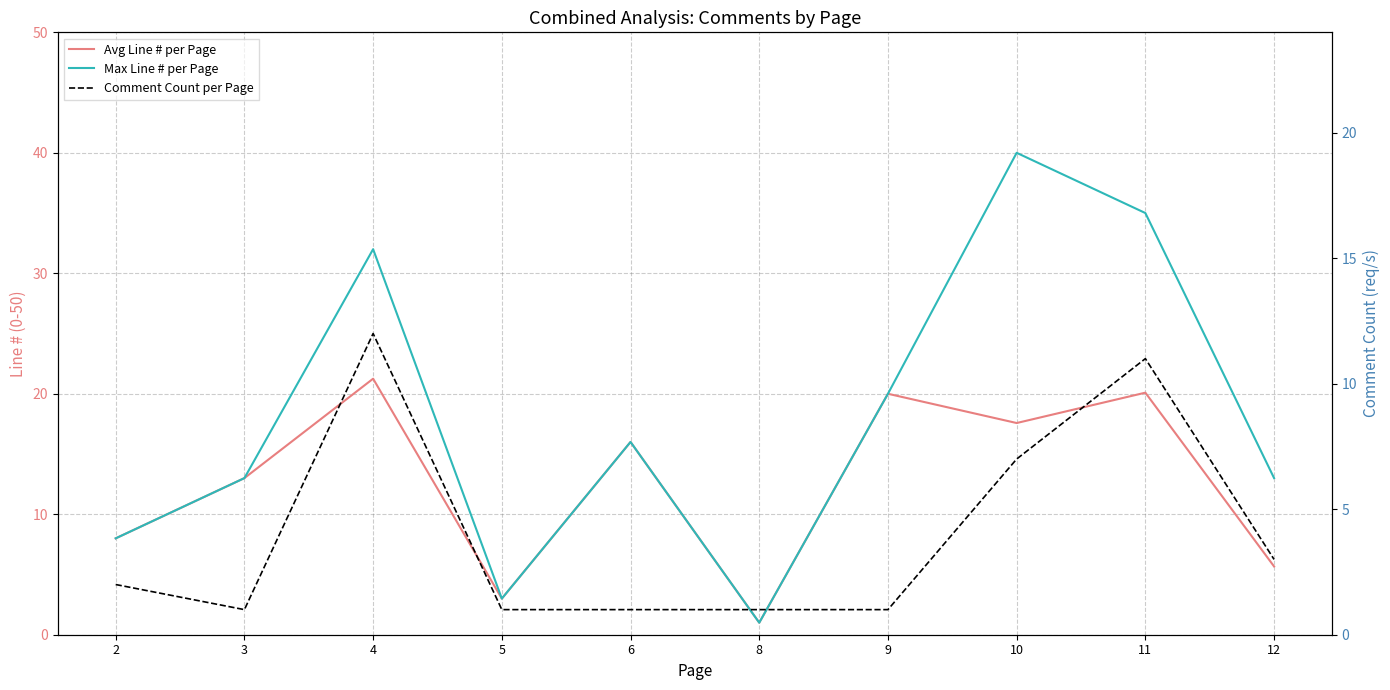

At which category does Max Line # per Page reach its first local peak?

4